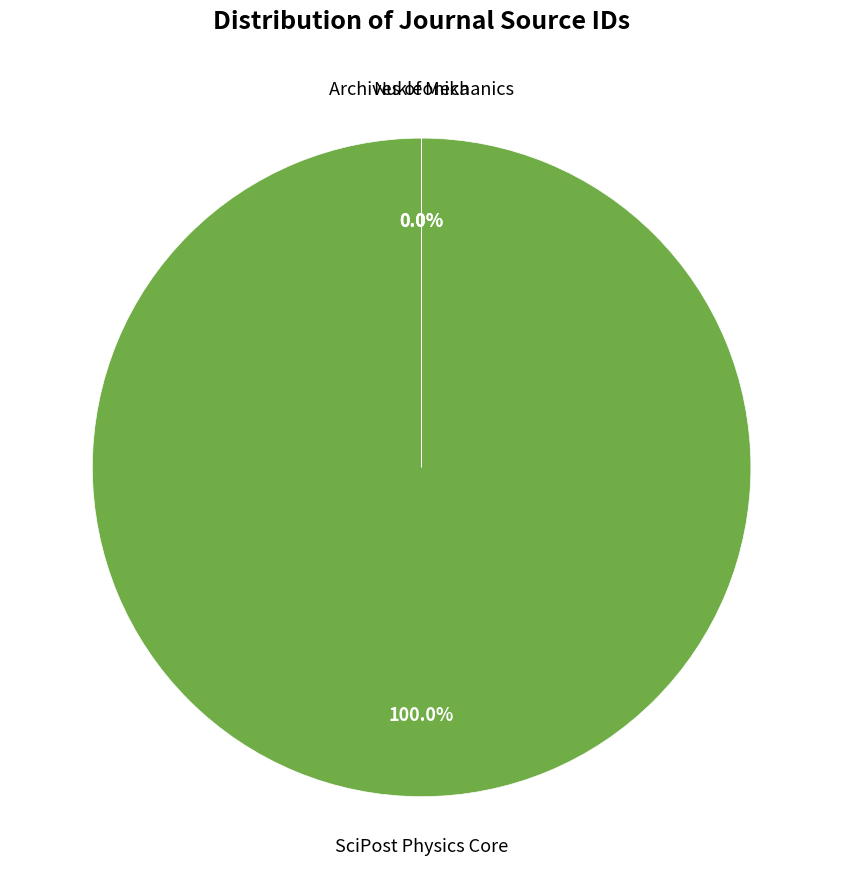

Does any single category account for the majority?

Yes